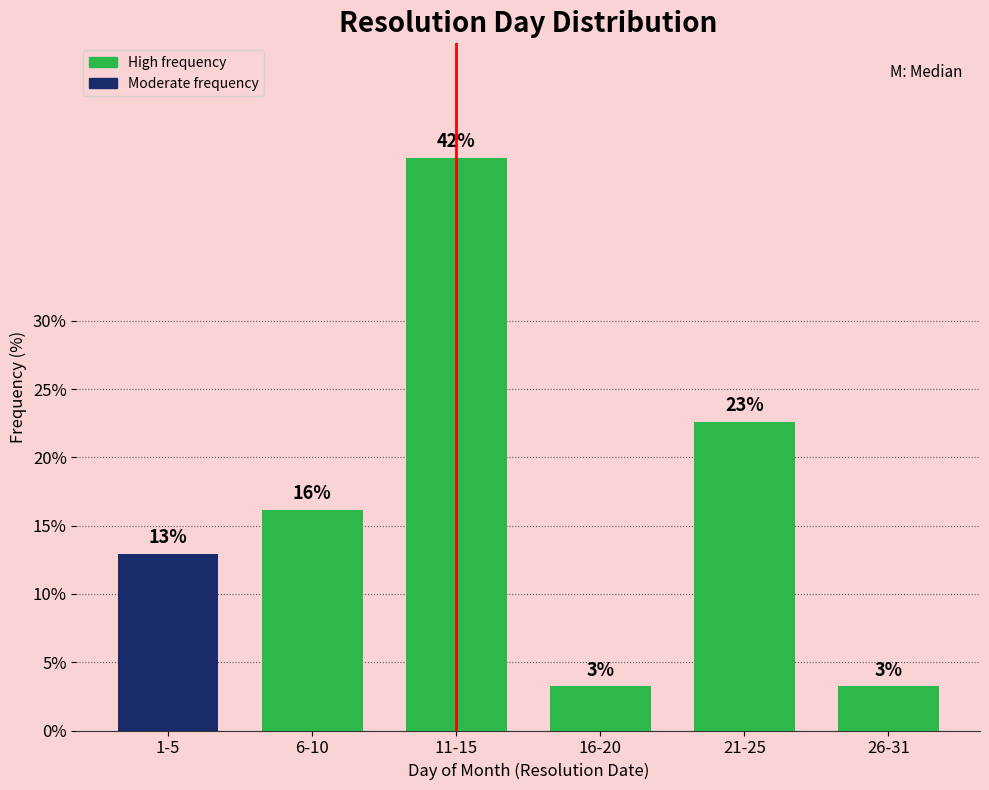

How many bars are there in total?

6